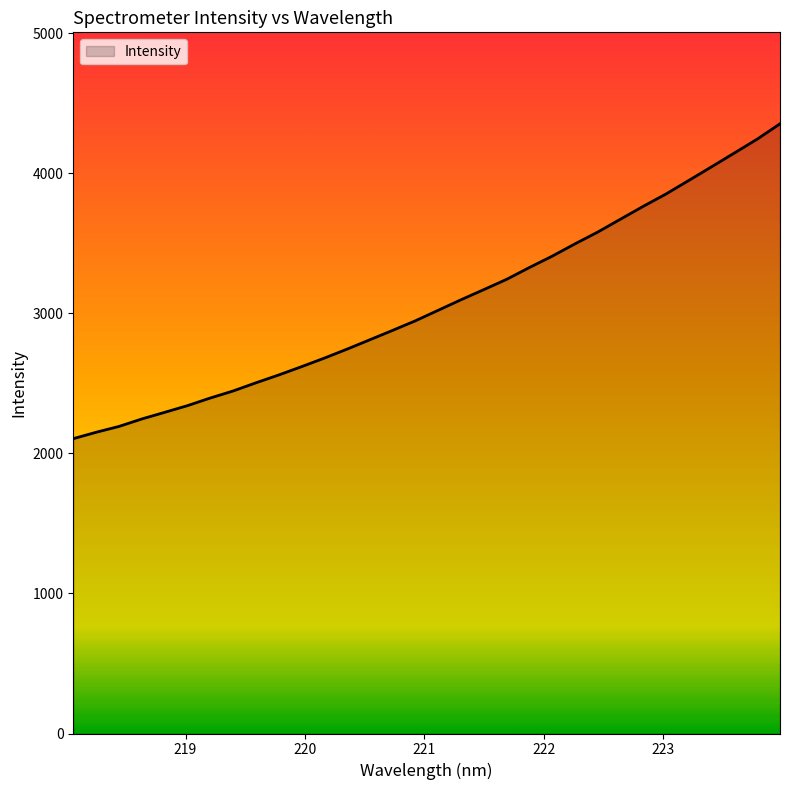

What is the maximum value shown in the chart?

4353.0